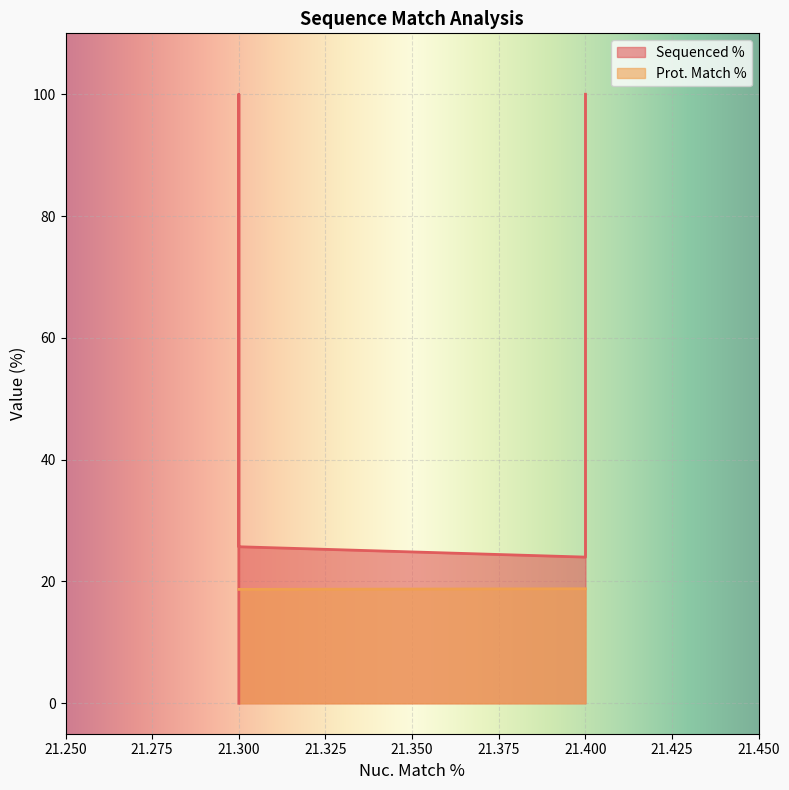

Where is the first local minimum for Sequenced %?

21.4